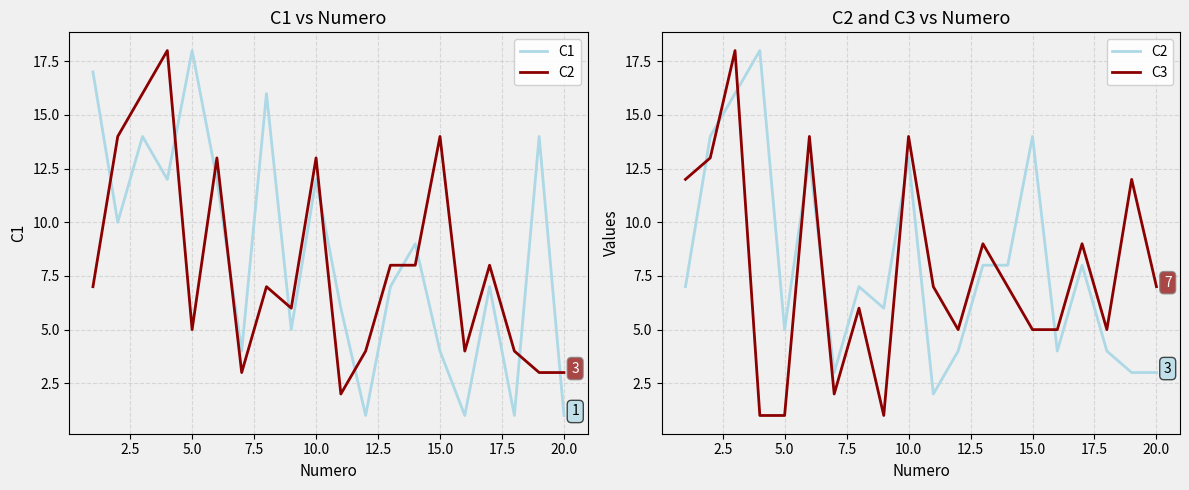

How many series are shown in this chart?

3